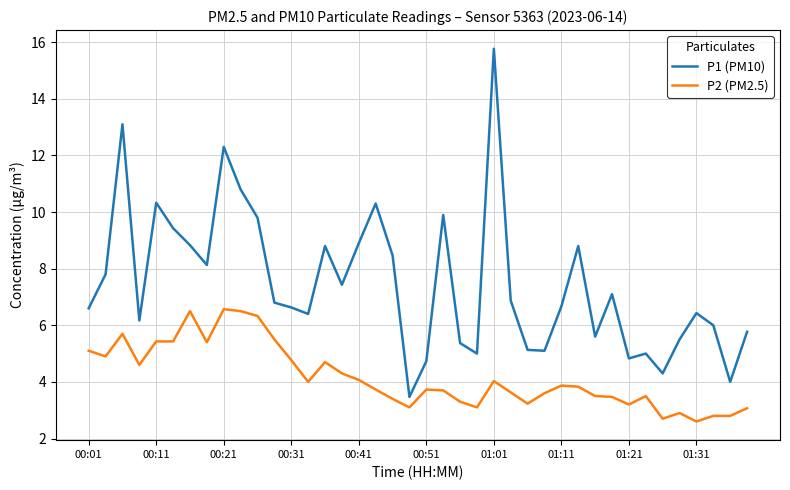

Which series has the largest total across all categories?

P1 (PM10)